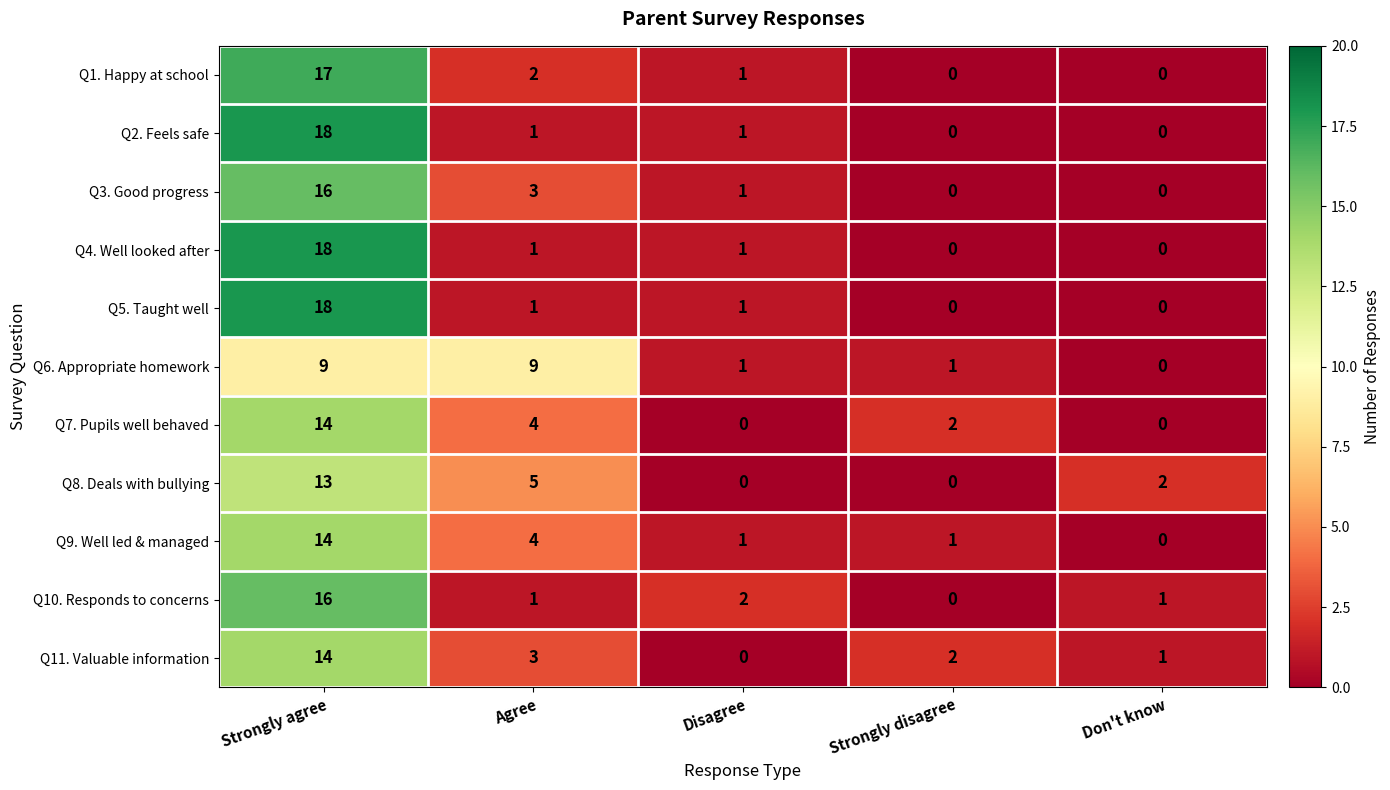

True or false: Q4. Well looked after has a value of -8 at Strongly disagree.

False